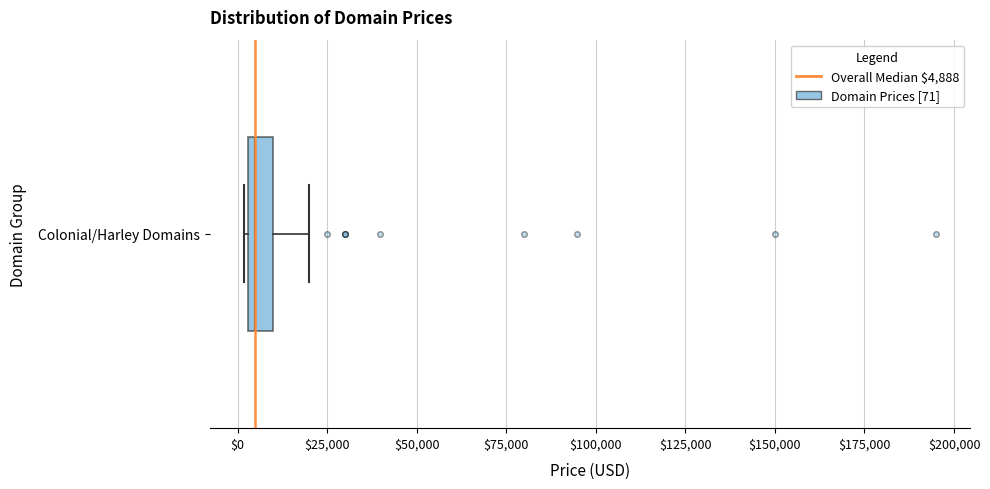

Where does the right whisker of the box for Colonial/Harley Domains end on the x-axis? The values are not printed on the chart, so give them approximately, as read against the axis.

20000